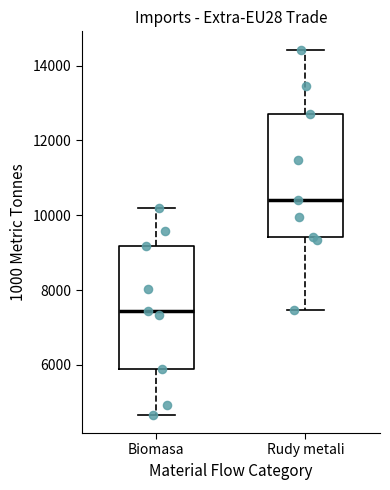

Where does the lower whisker of the box for Biomasa end on the y-axis? The values are not printed on the chart, so give them approximately, as read against the axis.

4600